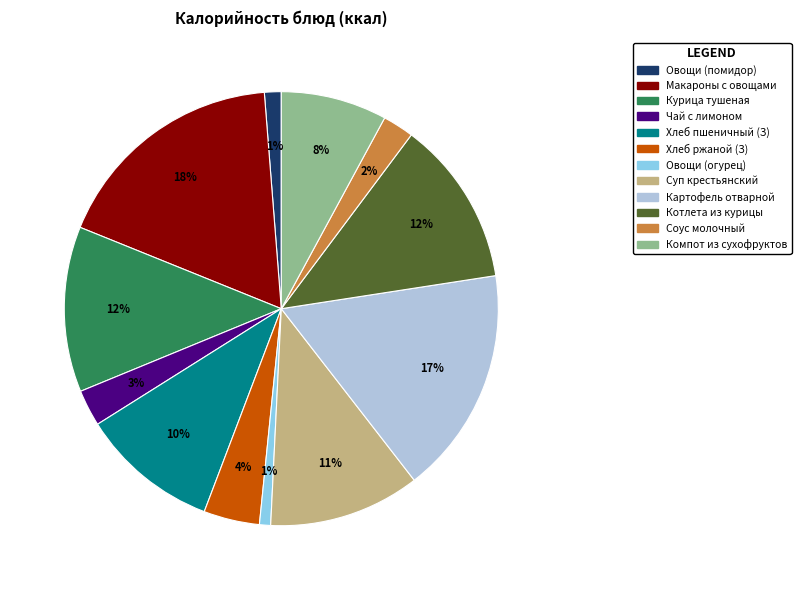

Is there a majority slice in this chart?

No